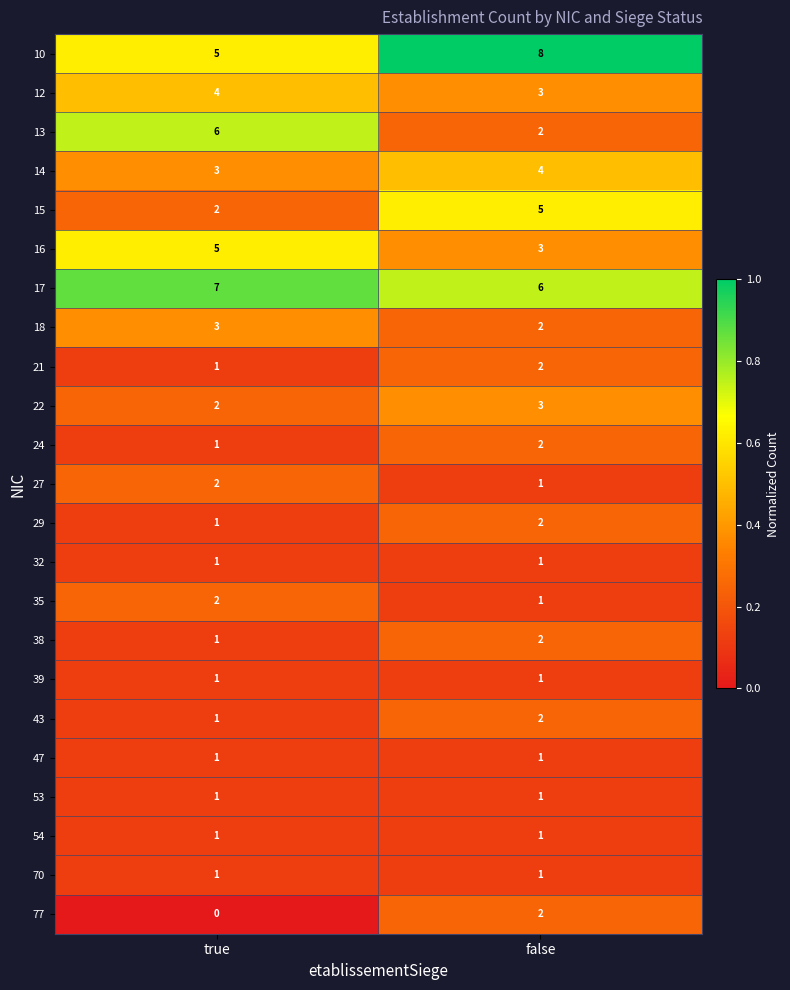

At which label is 17 closest to 6?

false